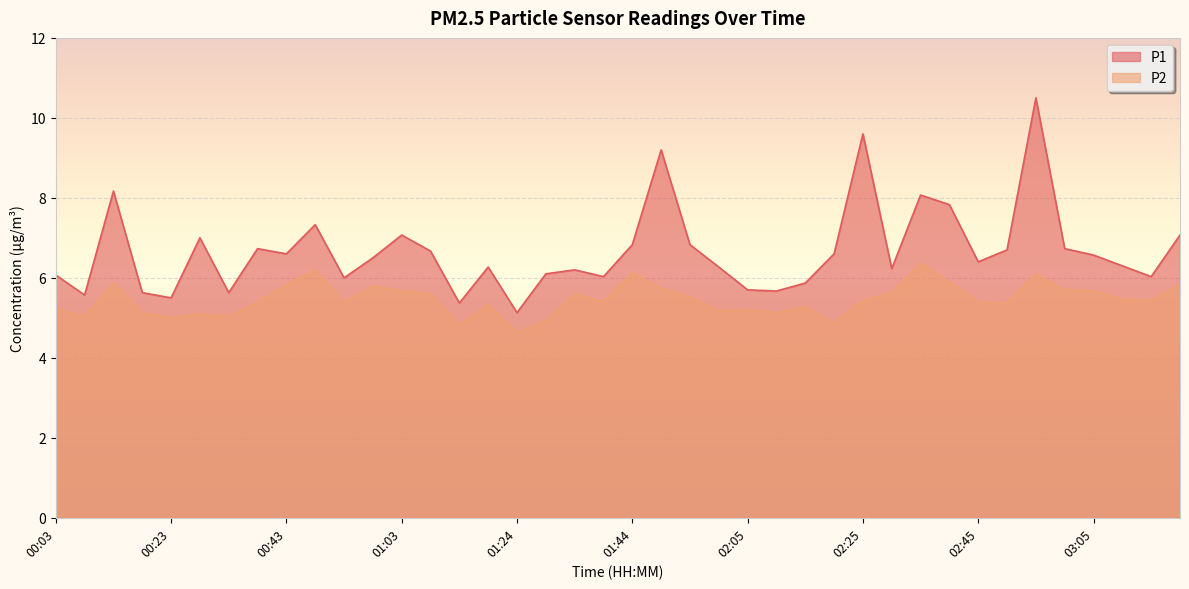

What is the spread (max minus min) of values at 02:05?

0.5